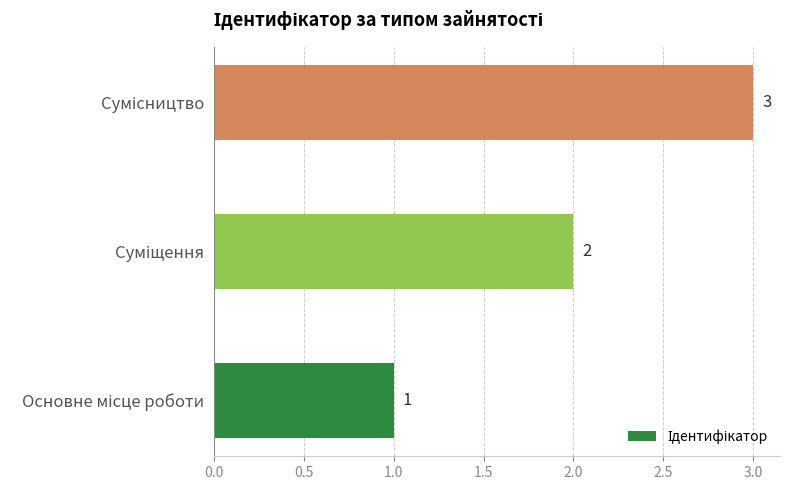

What is the sum of all values?

6